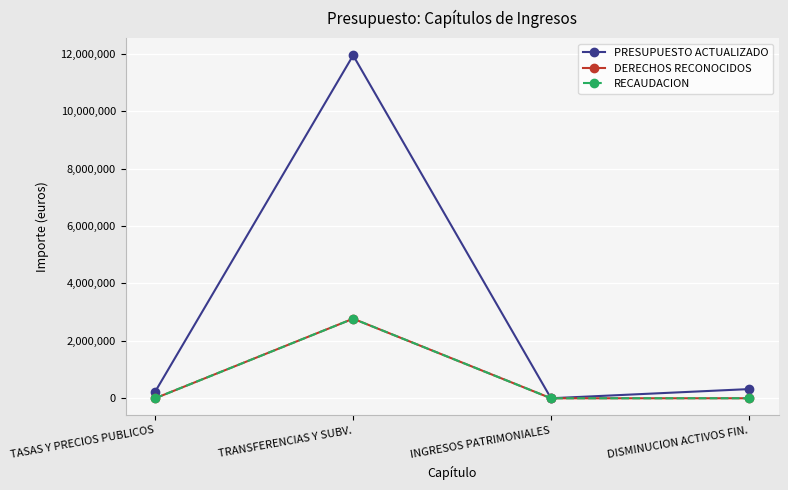

Rank the series by their maximum value, from highest to lowest.

PRESUPUESTO ACTUALIZADO, DERECHOS RECONOCIDOS, RECAUDACION